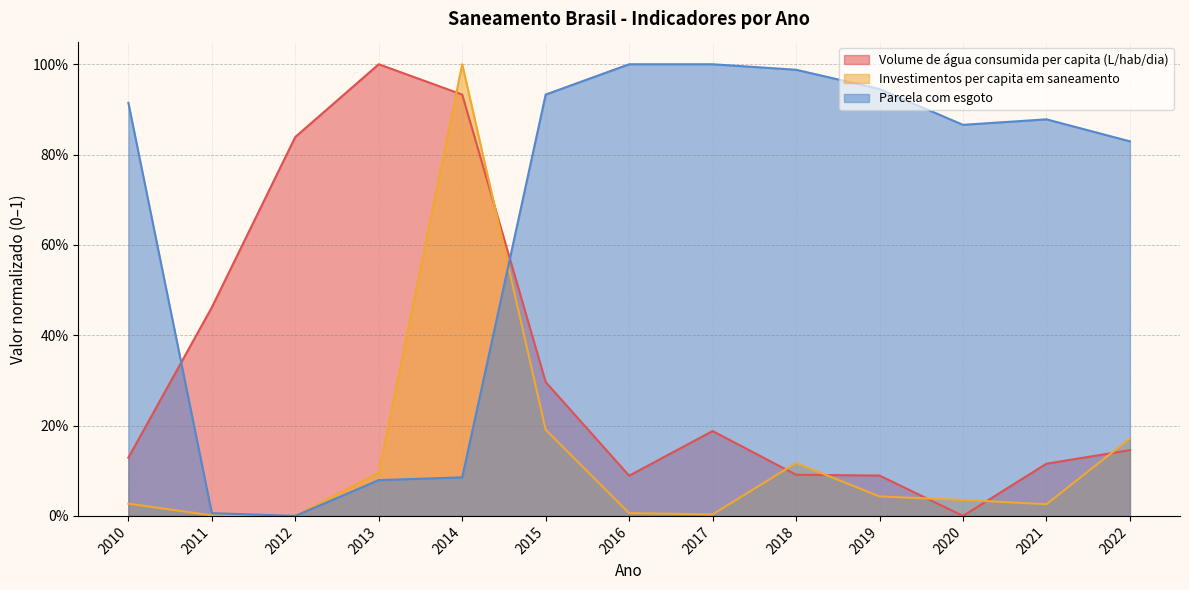

How many interior local valleys does the Parcela com esgoto series have?

2